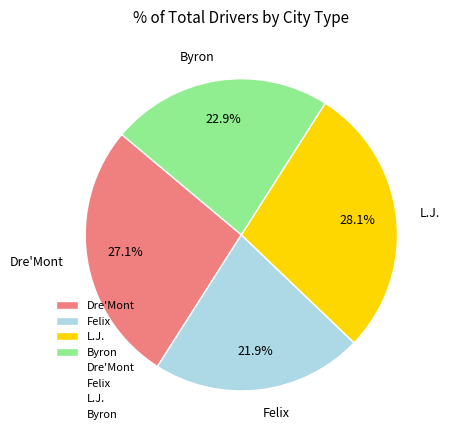

What percentage is the L.J. slice, to the nearest percent?

28%